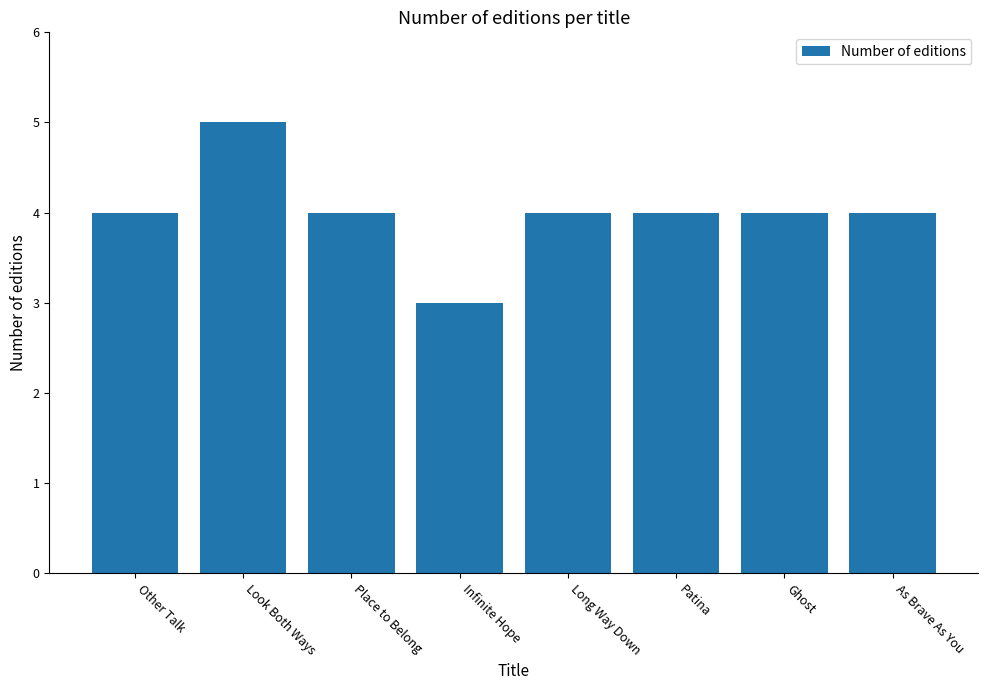

What is the label of the 3rd bar from the left?

Place to Belong